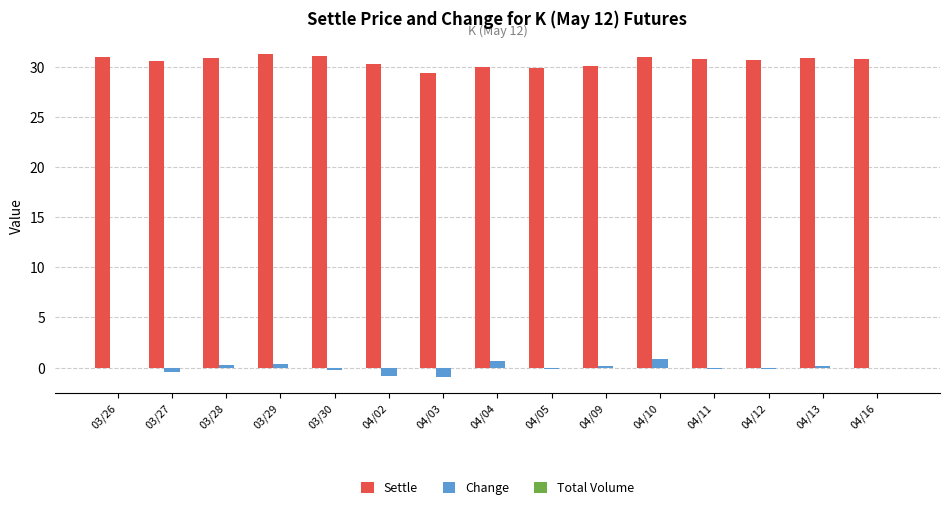

The Change series shows 0.9 at 04/10. True or false?

True